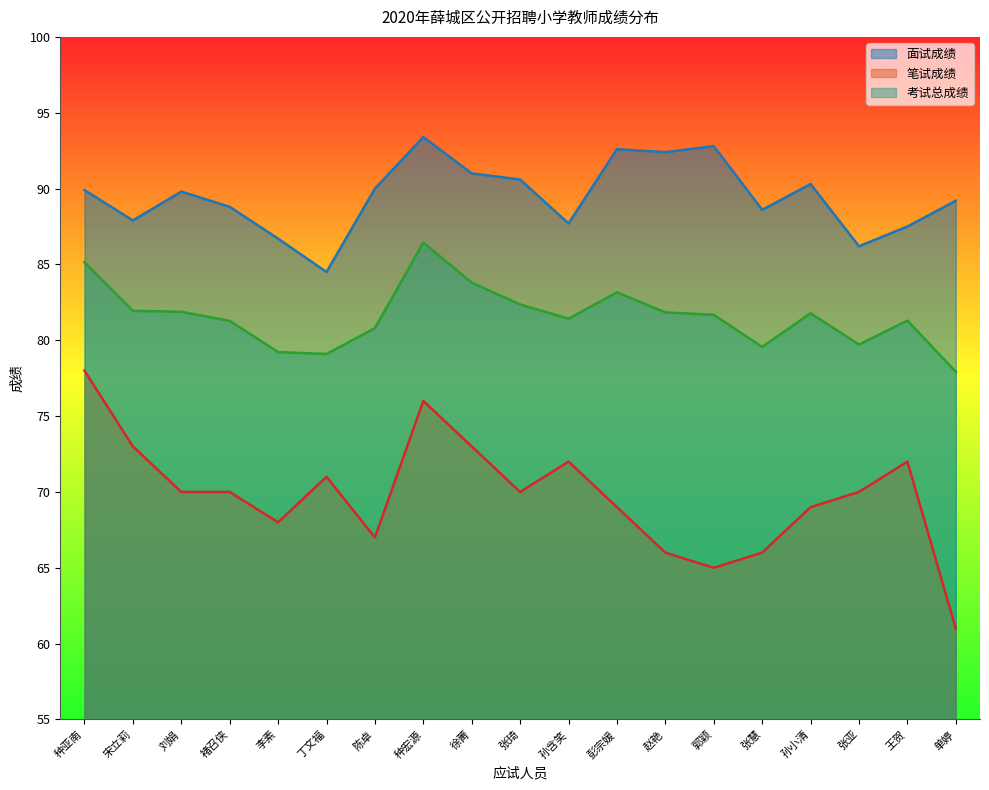

What is the label of the 8th point from the left?

种宏源